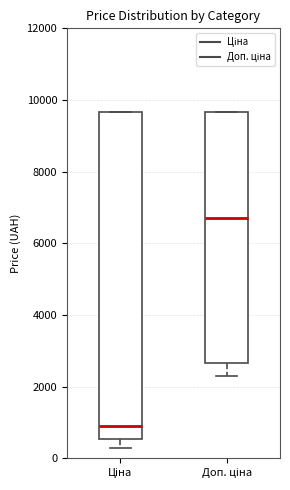

Reading left to right, transcribe this box plot: for each box, give where its median line is, the range the box spans, and where its two whiskers end, as read against the y-axis. The values are not printed on the chart, so give them approximately, as read against the axis.

Ціна: median 800, box 600 to 9600, whiskers 400 to 9600
Доп. ціна: median 6800, box 2600 to 9600, whiskers 2200 to 9600